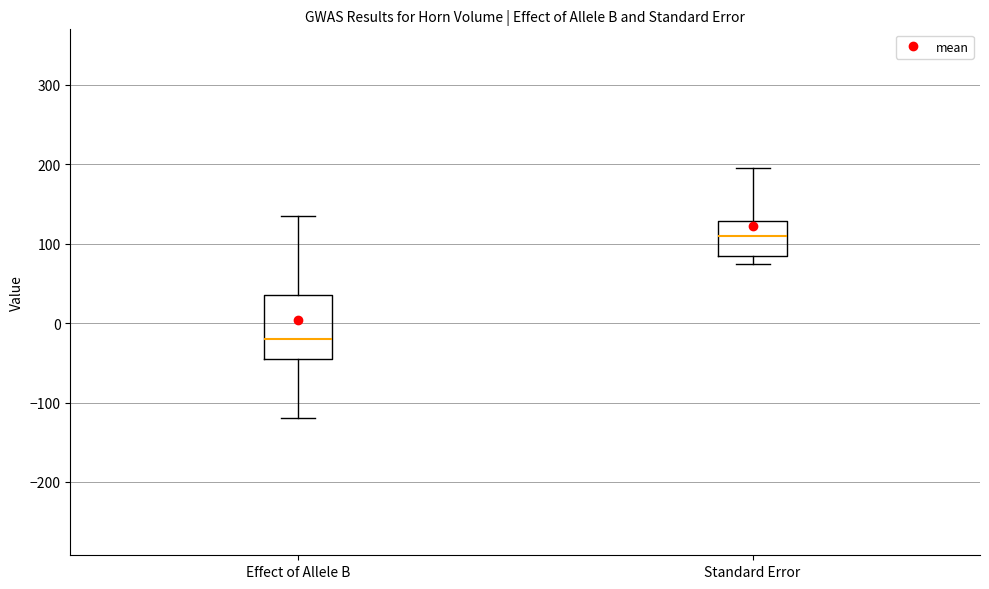

Which box has the highest median line?

Standard Error